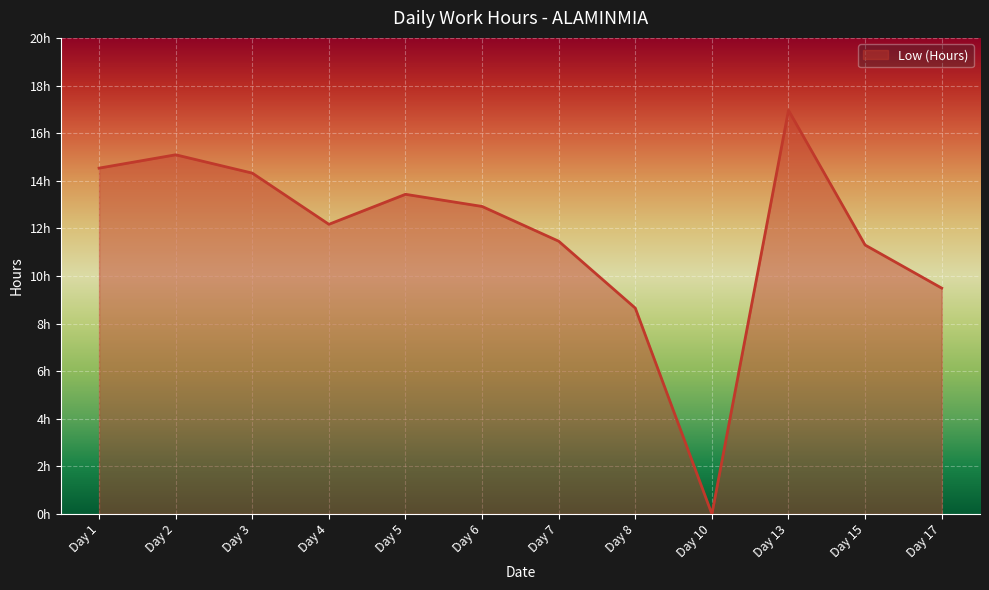

What is the change in value from Day 10 to Day 13?

+17.0